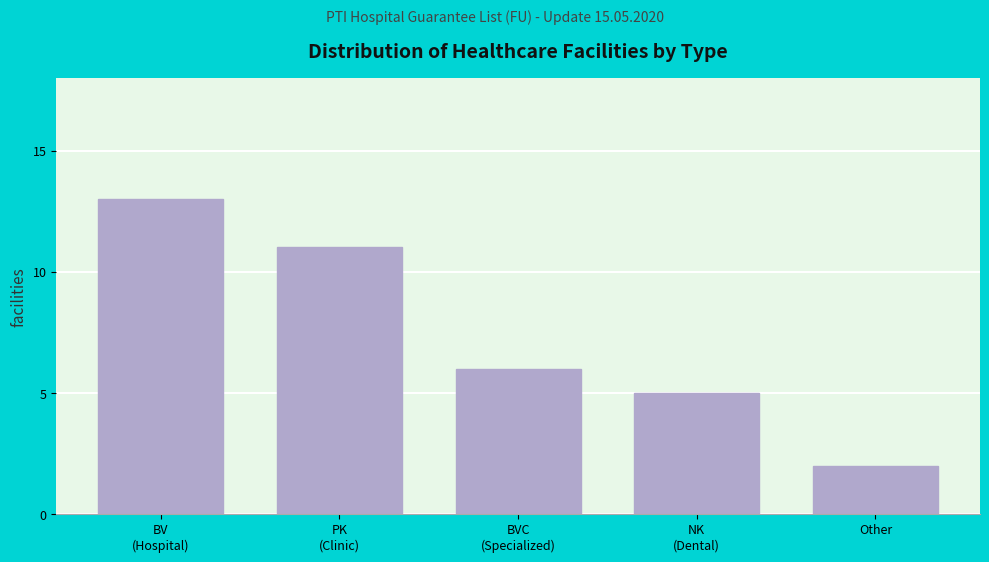

Reading left to right, list all the values displayed in this chart.

13	11	6	5	2